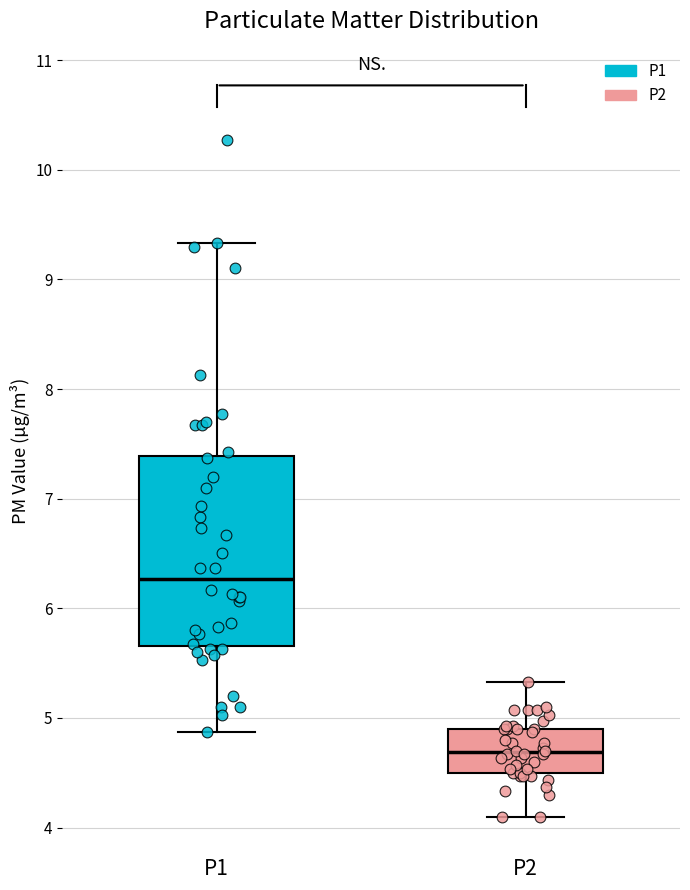

Which box is the tallest, from its lower edge to its upper edge?

P1